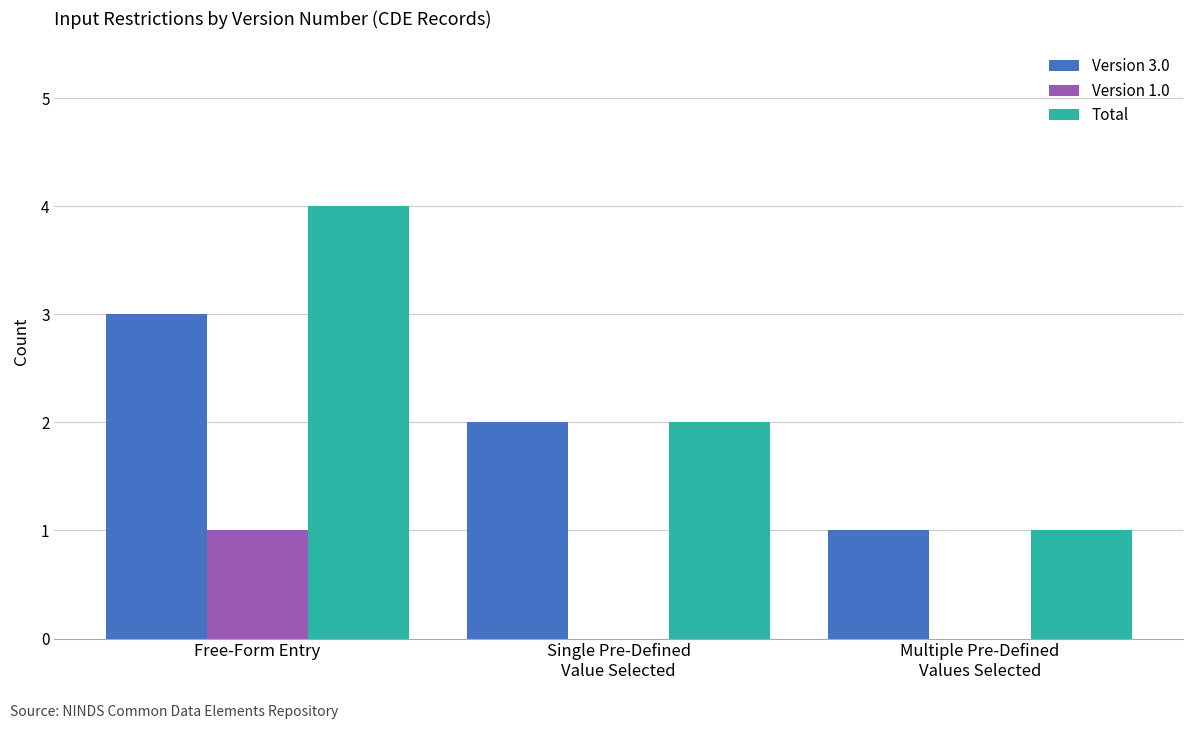

How many series are shown in this chart?

3